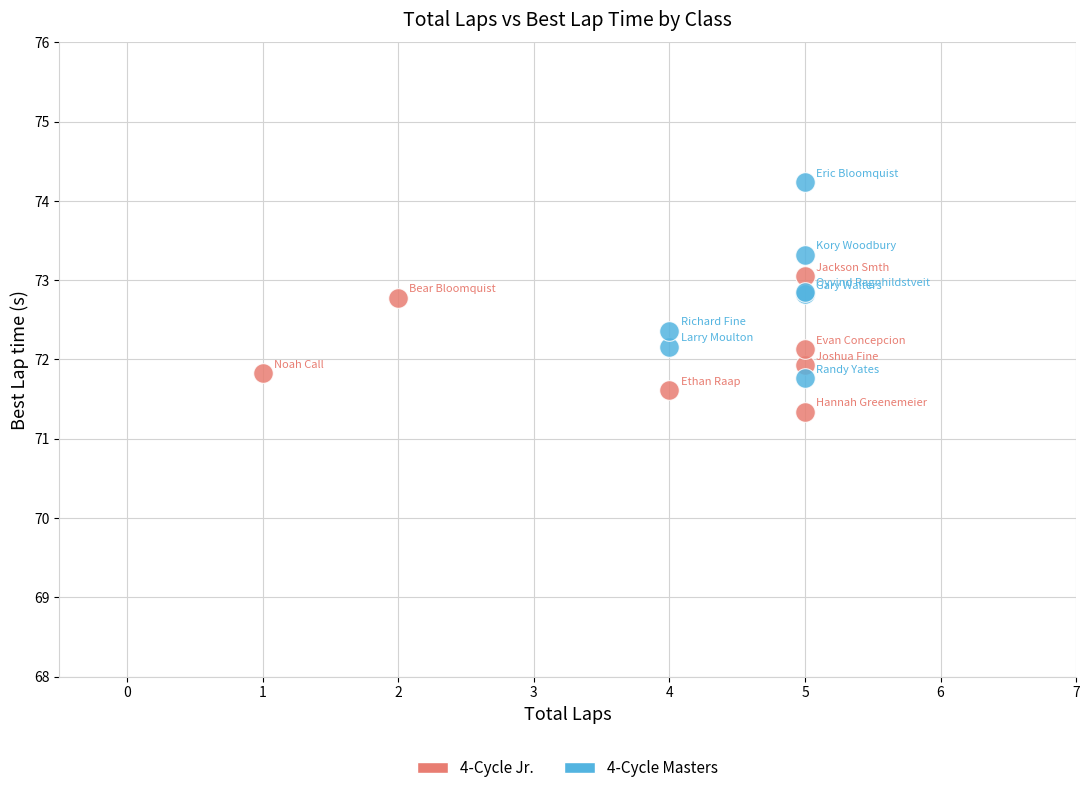

Which series has the widest spread of Y values?

4-Cycle Masters